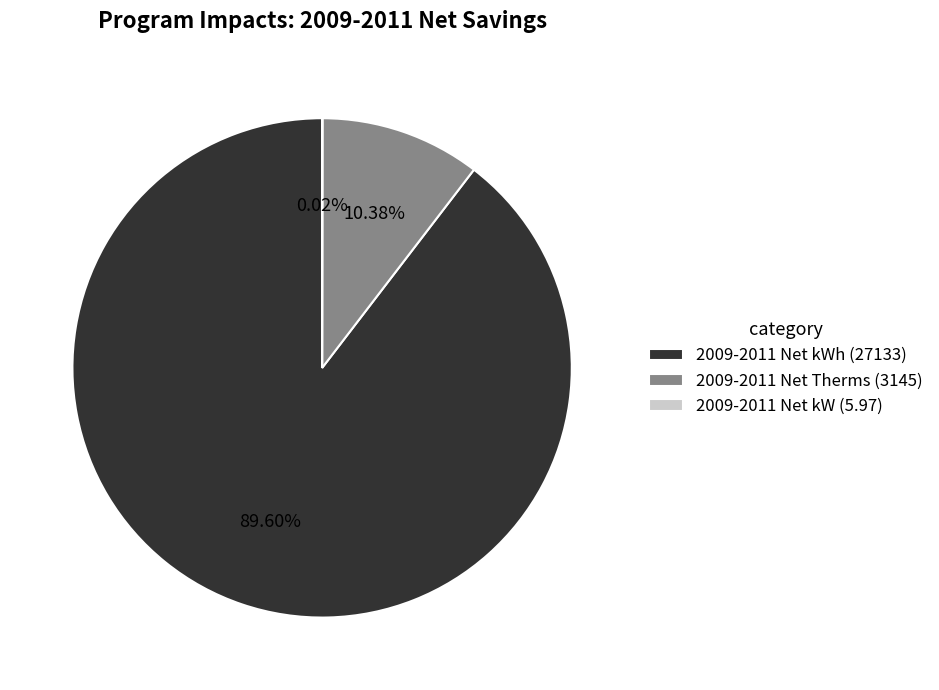

Between 2009-2011 Net kWh (27133) and 2009-2011 Net Therms (3145), which is larger?

2009-2011 Net kWh (27133)